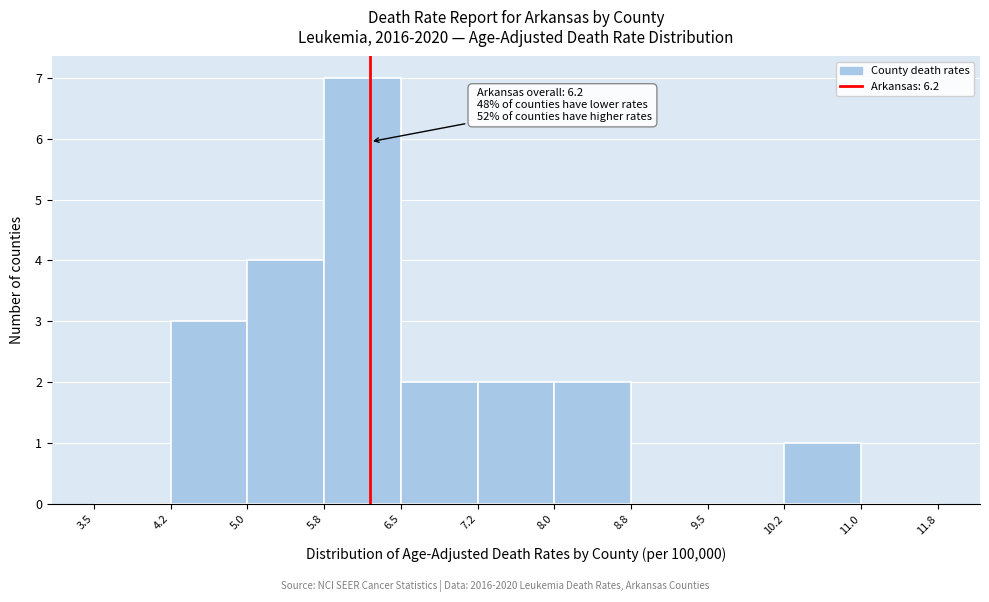

Which range on the x-axis has the tallest bar?

5.8 to 6.5